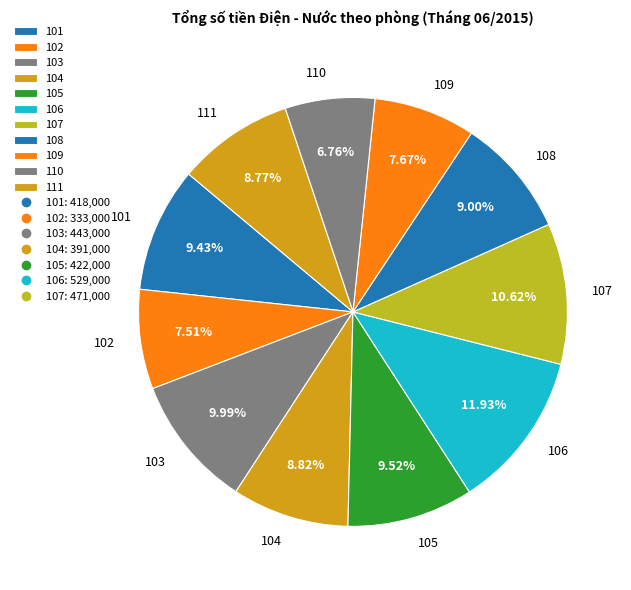

Count the number of slices in the pie.

11